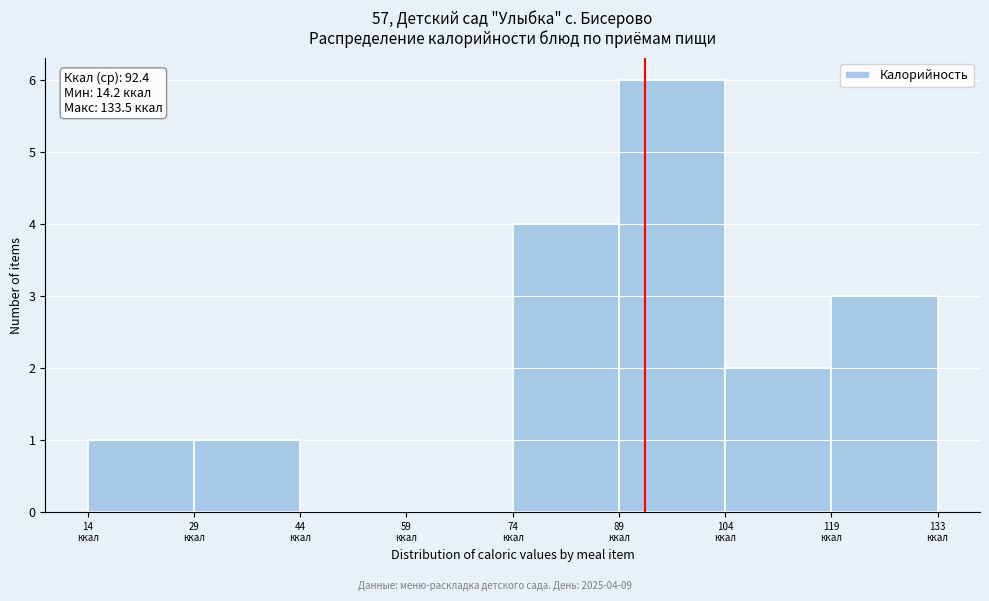

Over which range of the x-axis is the bar tallest?

88 to 104